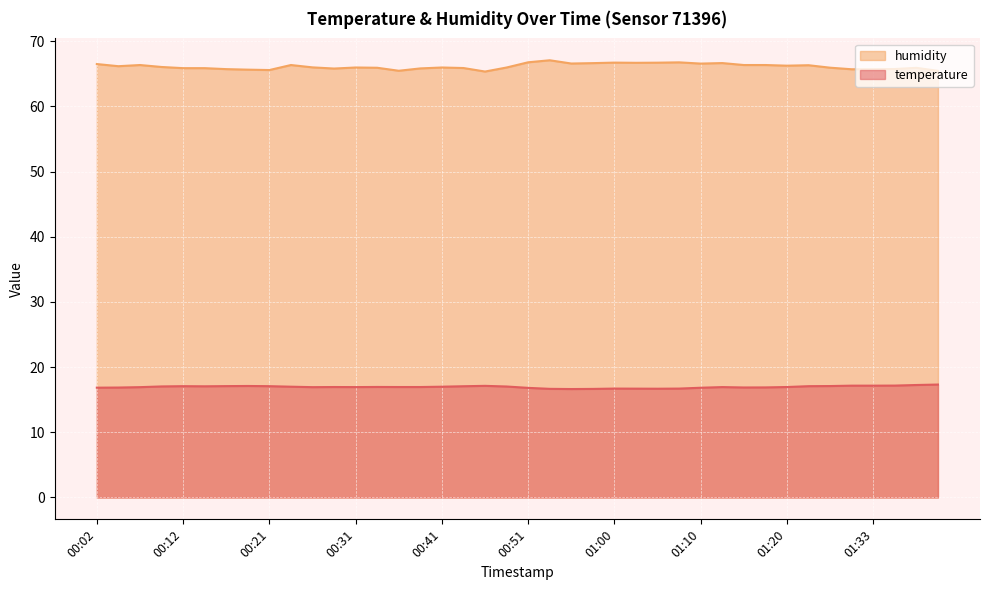

True or false: humidity and temperature intersect in this chart.

False